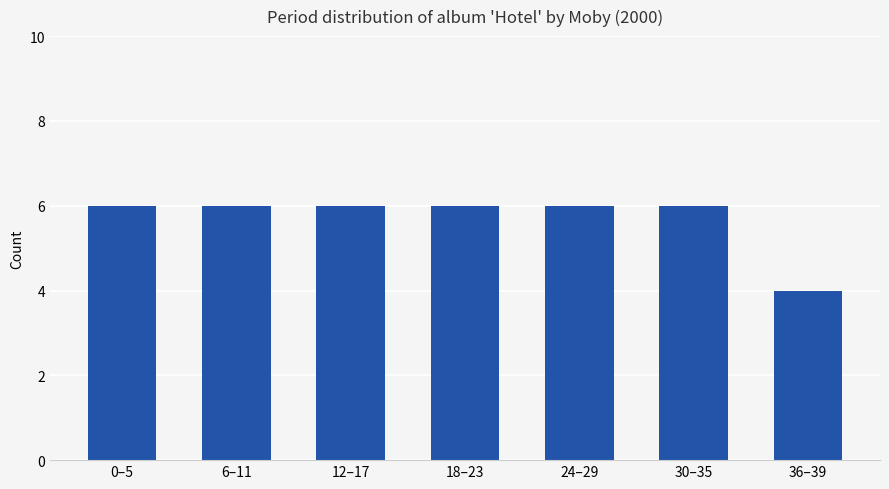

True or false: the data shows 4 at 18–23.

False